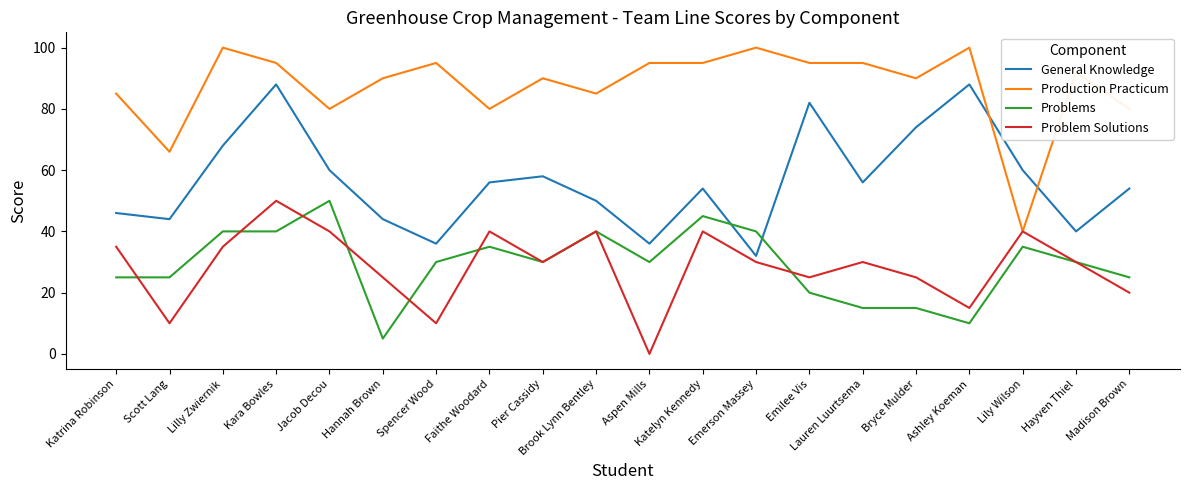

At which category is the sum across all series the highest?

Kara Bowles